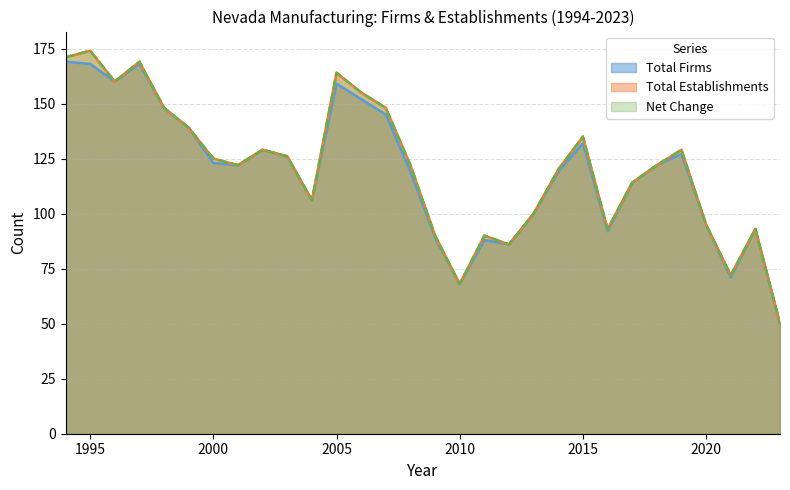

At which category is the sum across all series the highest?

1995